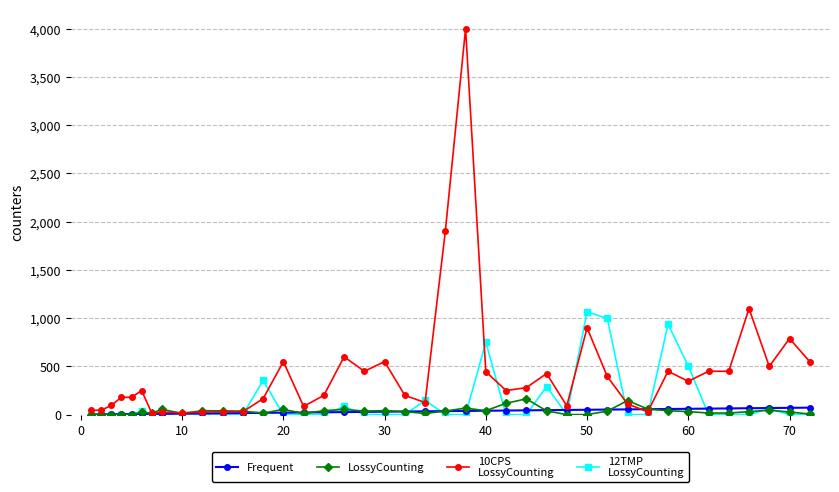

What is the maximum value shown in the chart?

4000.0